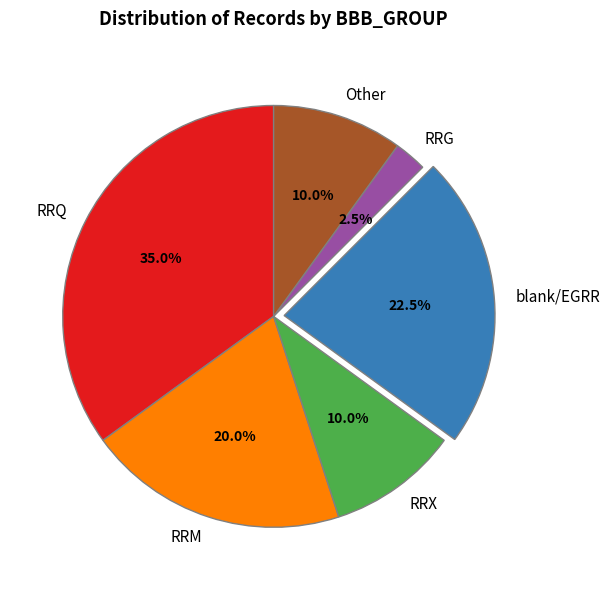

Is there any slice that represents more than half of the pie?

No